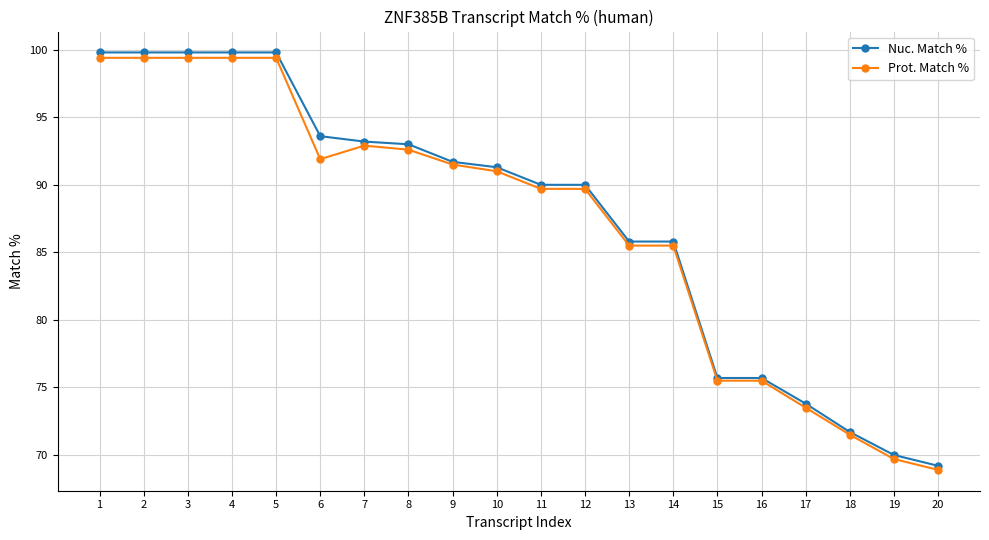

Between 1 and 18, which series saw the biggest shift?

Nuc. Match %